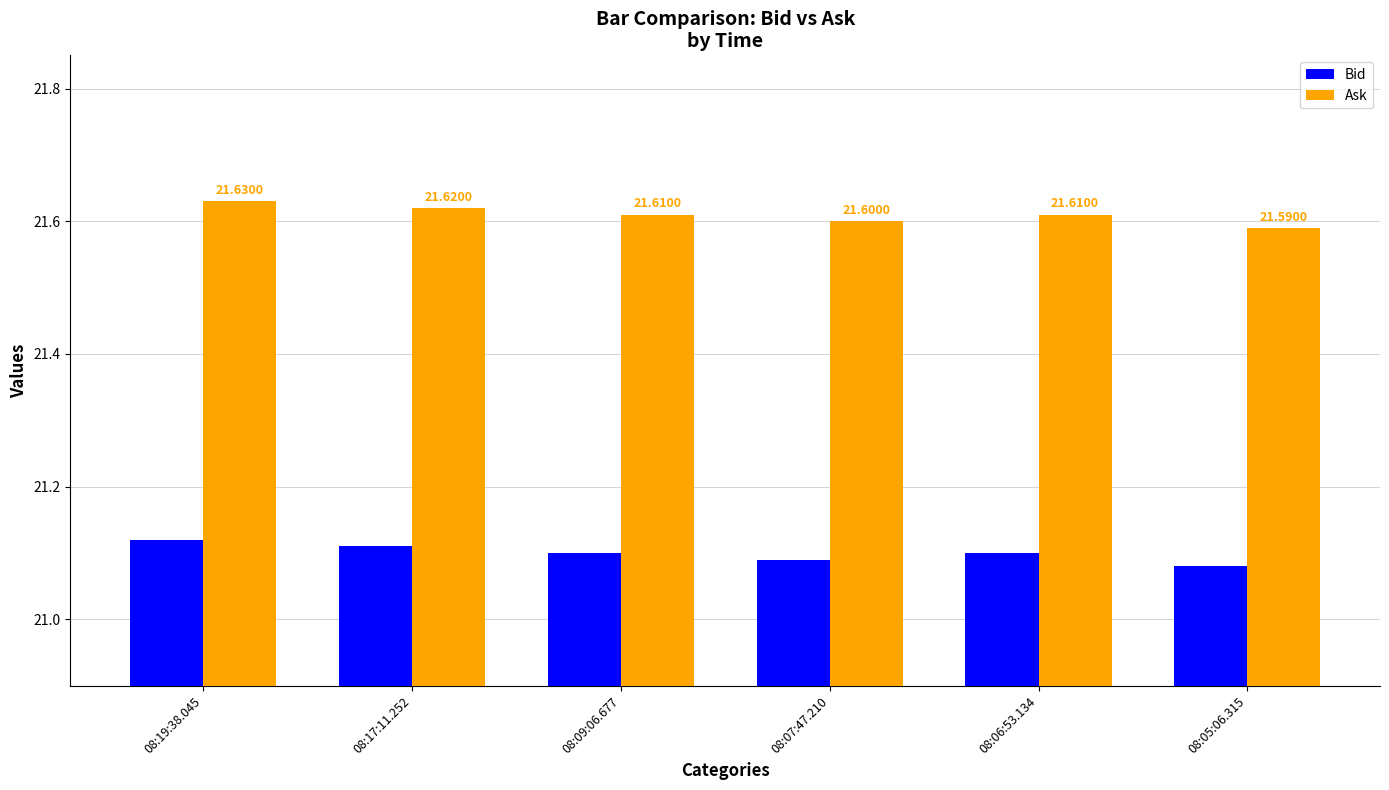

What is the label of the 3rd bar from the left?

08:09:06.677